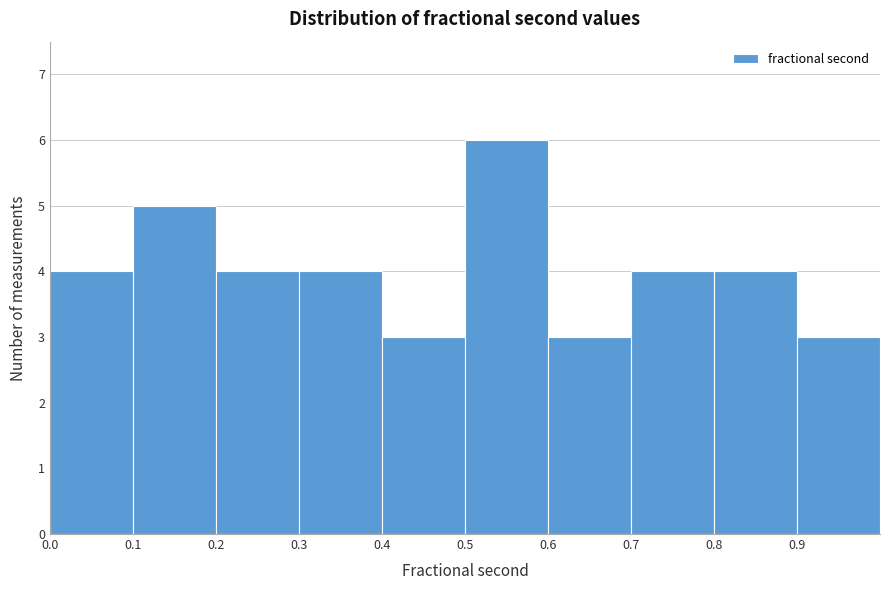

How tall is the bar that spans 0.3 to 0.4 on the x-axis? The values are not printed on the chart, so give them approximately, as read against the axis.

4